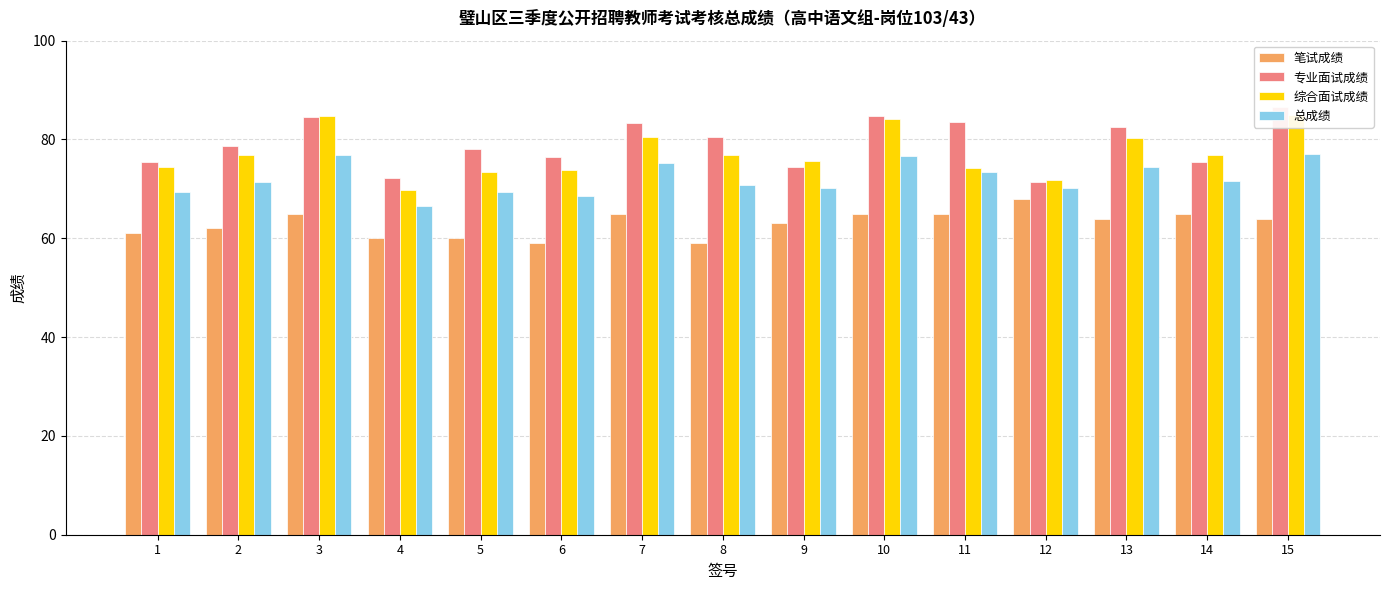

What is the minimum value for 总成绩?

66.6